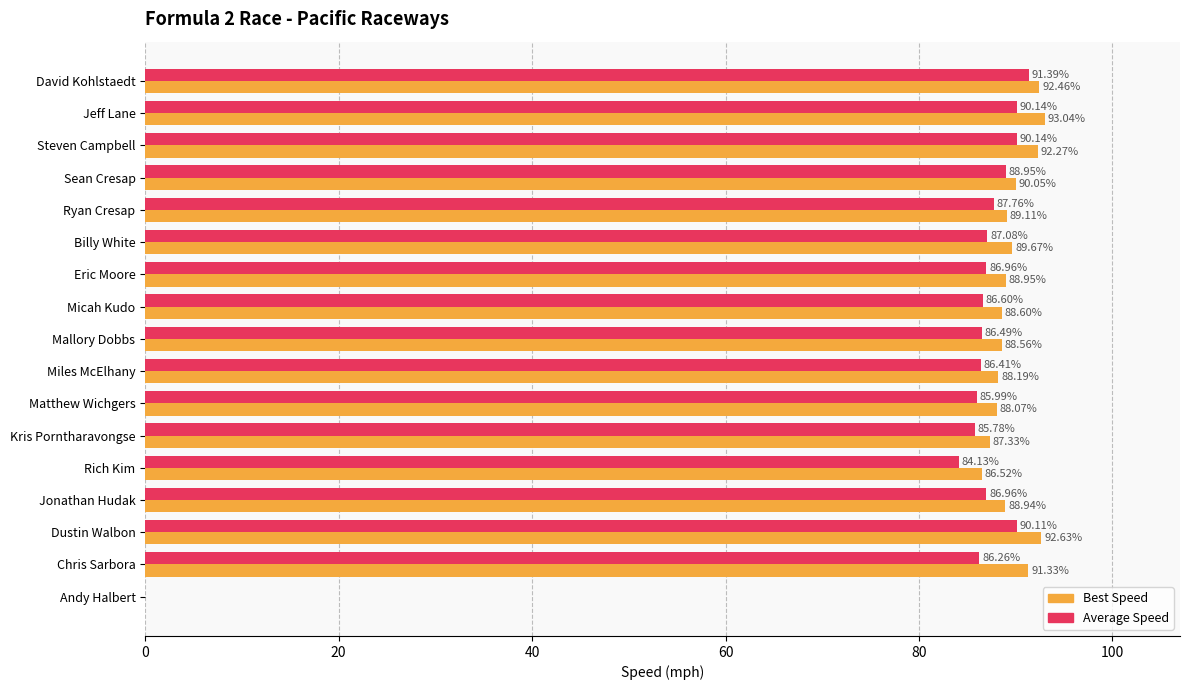

How many values in Average Speed are above zero?

16